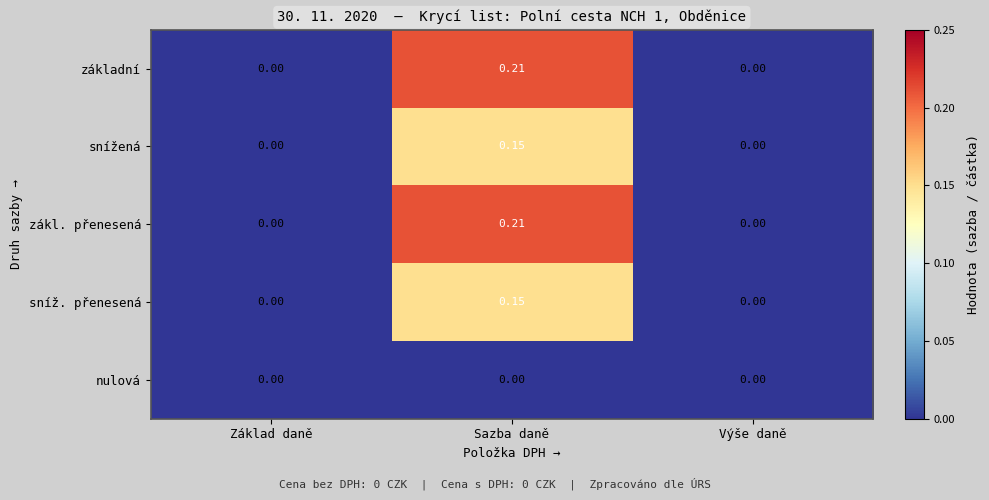

Which label corresponds to the largest value in the chart?

Sazba daně